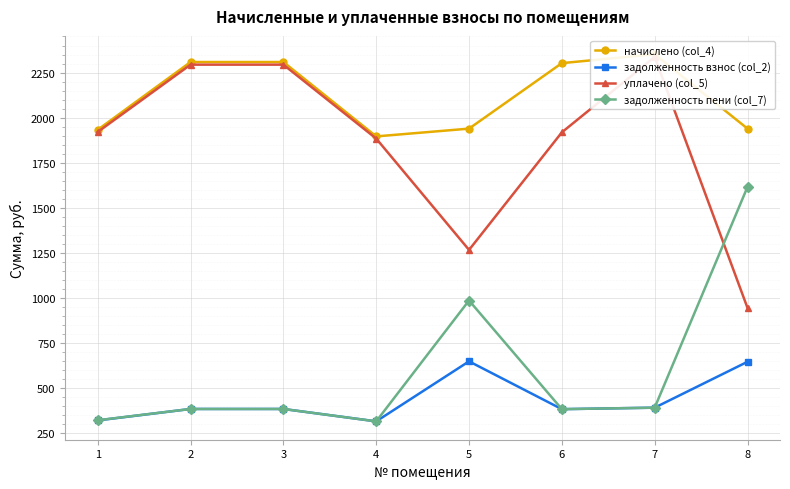

Is it true that уплачено (col_5) equals 1266.7 at 5?

True